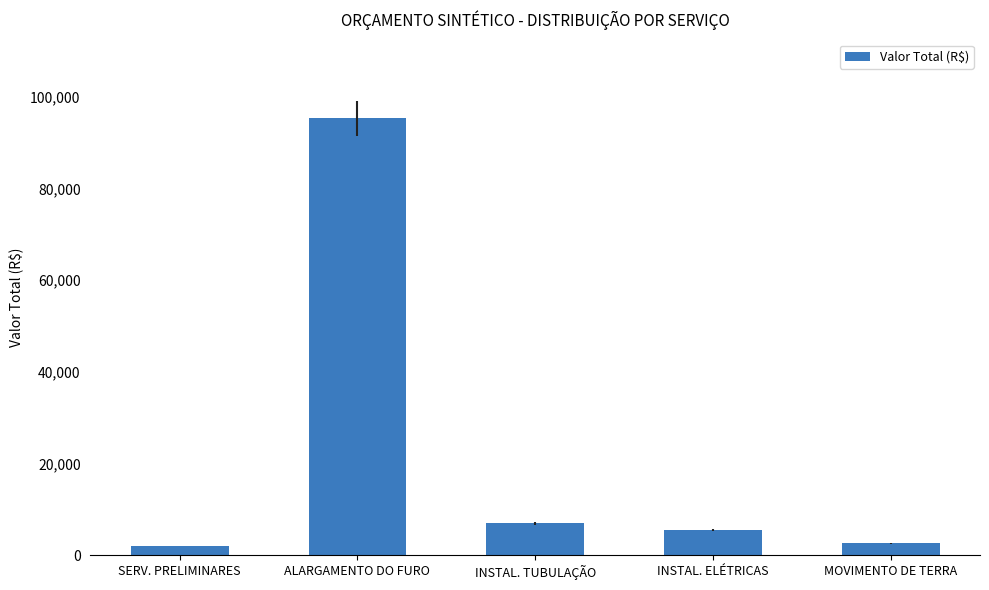

Approximately how many times larger is the value at INSTAL. TUBULAÇÃO compared to INSTAL. ELÉTRICAS?

1.2